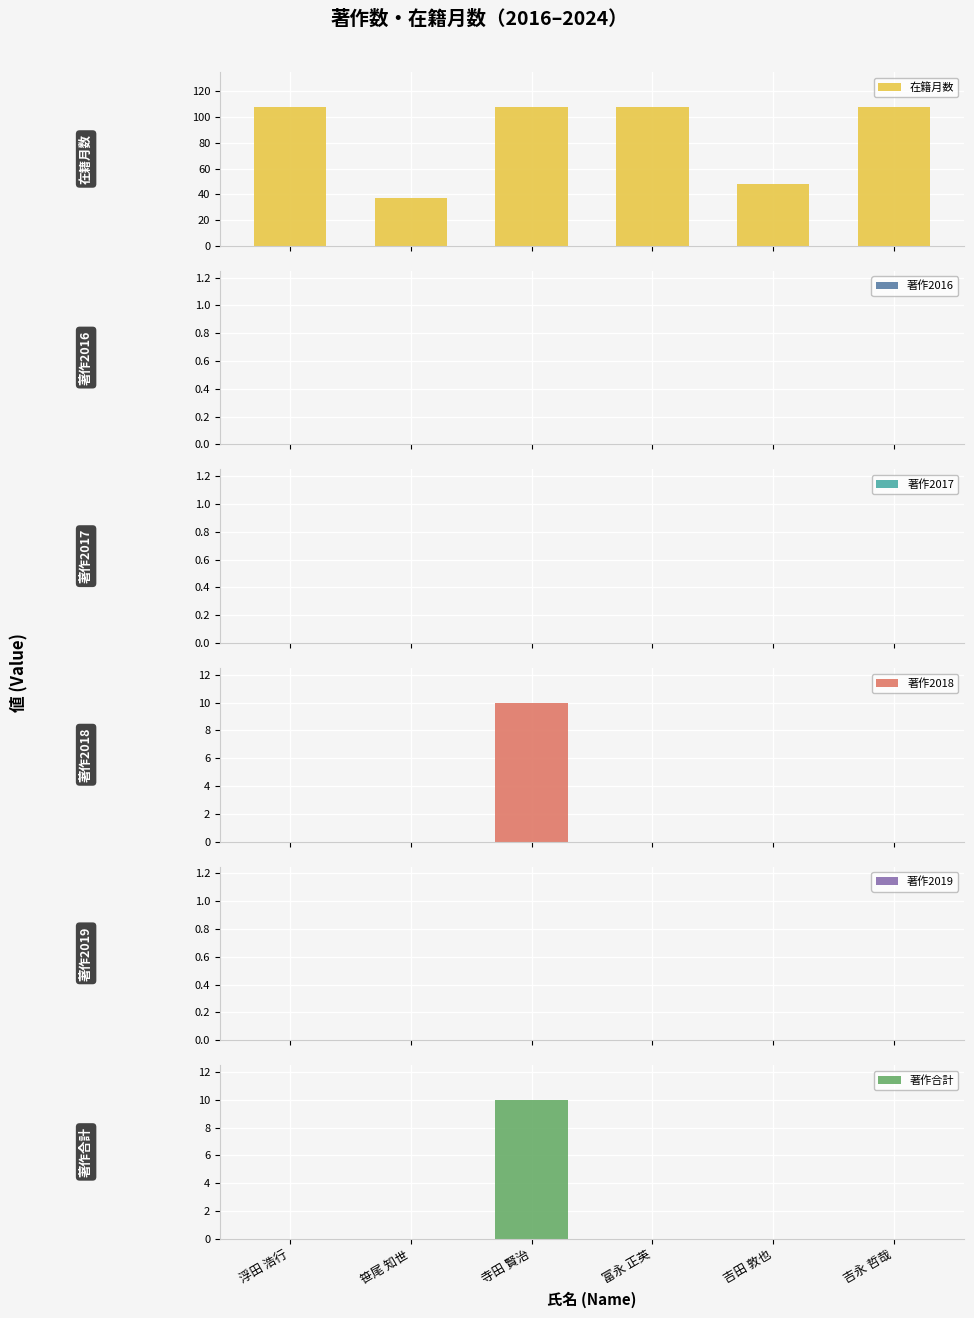

How many bars are there in each group?

6